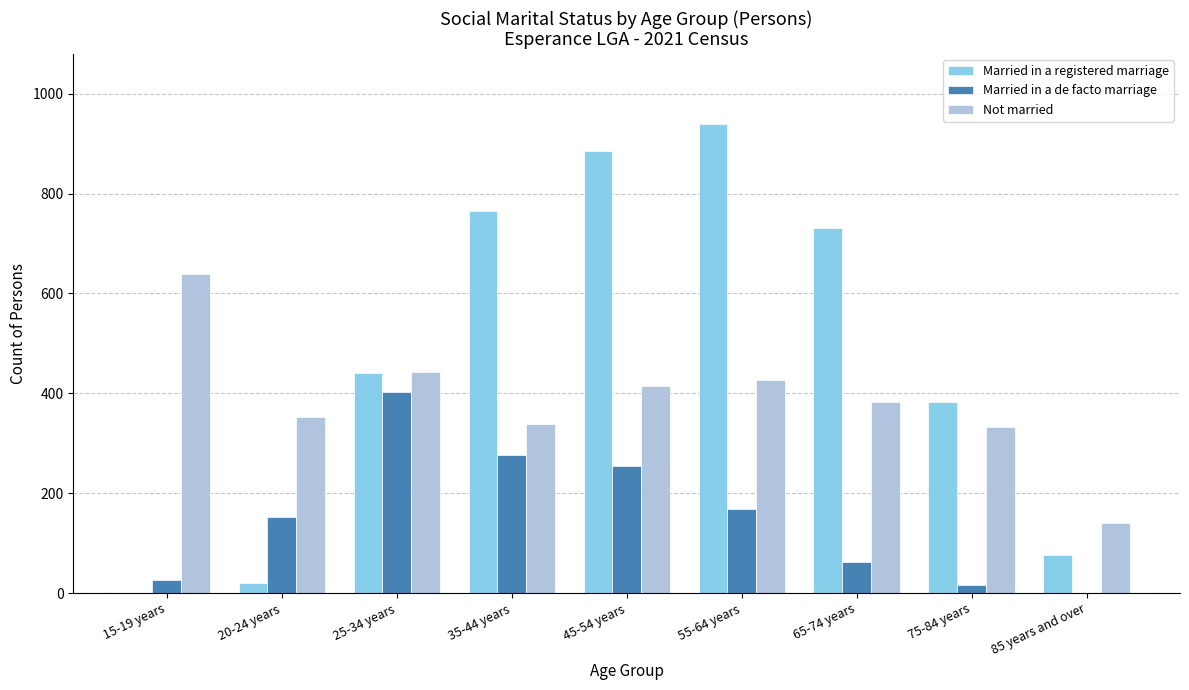

Is it true that Married in a de facto marriage equals 402 at 25-34 years?

True